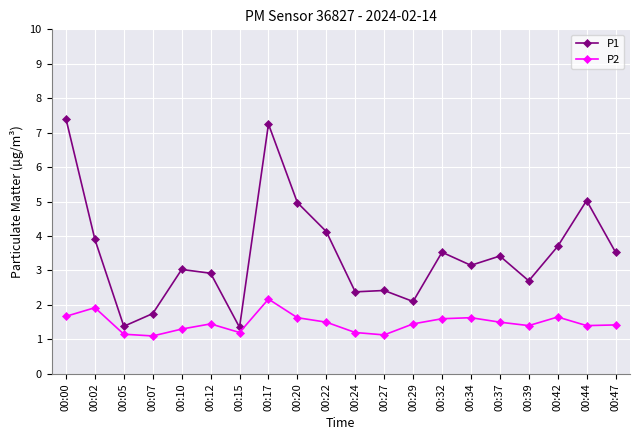

True or false: P1 and P2 cross at least once.

False